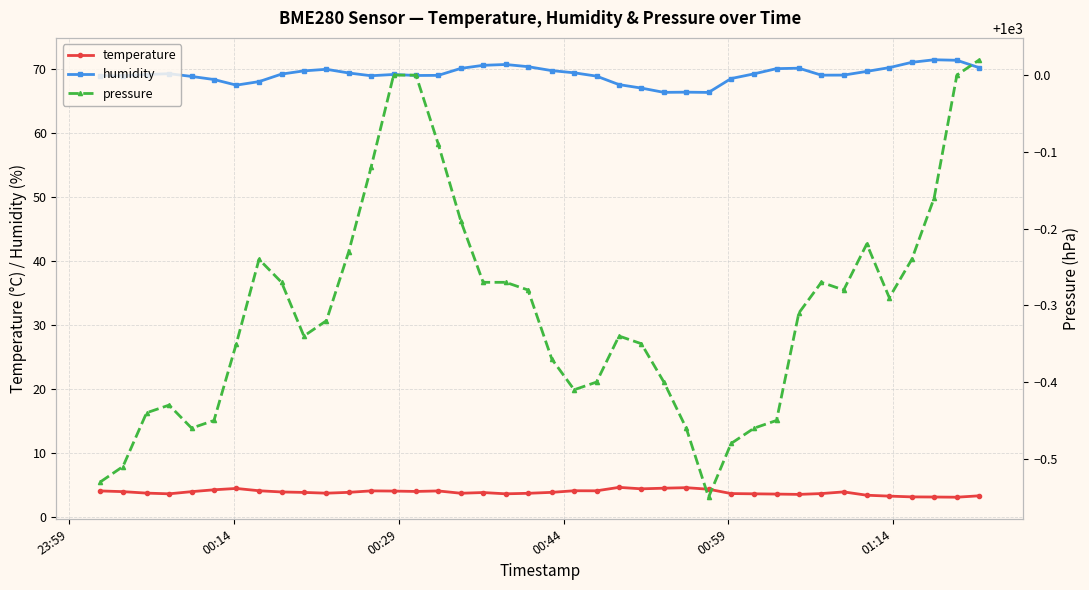

Reading left to right, transcribe all the data shown in this chart.

temperature: 4.1	4.0	3.7	3.6	4.0	4.2	4.5	4.1	3.9	3.8	3.7	3.9	4.1	4.0	4.0	4.1	3.7	3.8	3.6	3.7	3.9	4.1	4.1	4.6	4.4	4.5	4.6	4.3	3.7	3.6	3.6	3.5	3.7	3.9	3.4	3.3	3.1	3.1	3.1	3.3
humidity: 69.0	69.0	69.2	69.3	68.9	68.4	67.5	68.1	69.3	69.8	70.0	69.5	69.0	69.2	69.1	69.1	70.2	70.7	70.8	70.4	69.8	69.5	69.0	67.6	67.1	66.4	66.5	66.4	68.6	69.3	70.1	70.2	69.1	69.1	69.7	70.3	71.1	71.5	71.4	70.3
pressure: 999.5	999.5	999.6	999.6	999.5	999.5	999.6	999.8	999.7	999.7	999.7	999.8	999.9	1000.0	1000.0	999.9	999.8	999.7	999.7	999.7	999.6	999.6	999.6	999.7	999.6	999.6	999.5	999.5	999.5	999.5	999.5	999.7	999.7	999.7	999.8	999.7	999.8	999.8	1000.0	1000.0